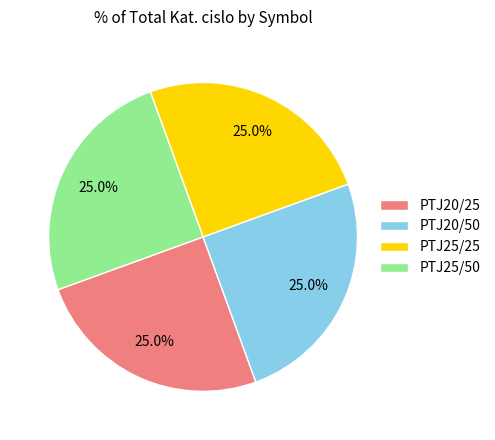

To the nearest percent, what percentage of the pie is PTJ25/25?

25%